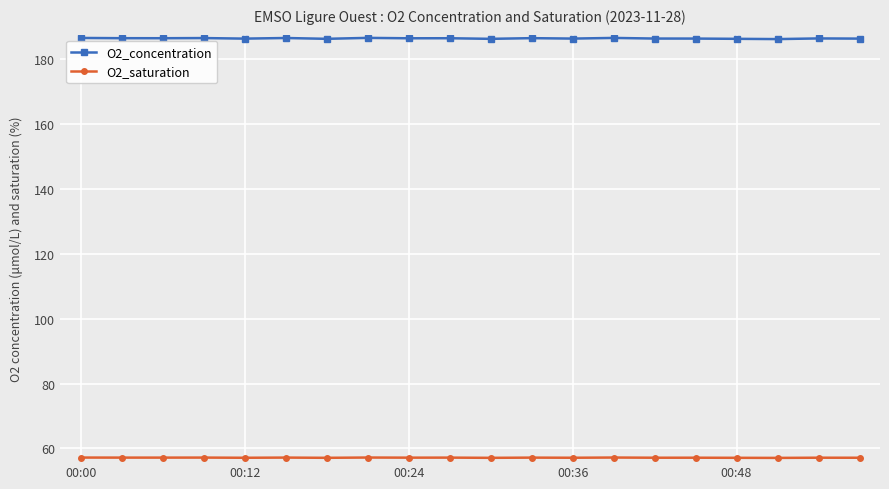

At how many categories does at least one series exceed 142?

20